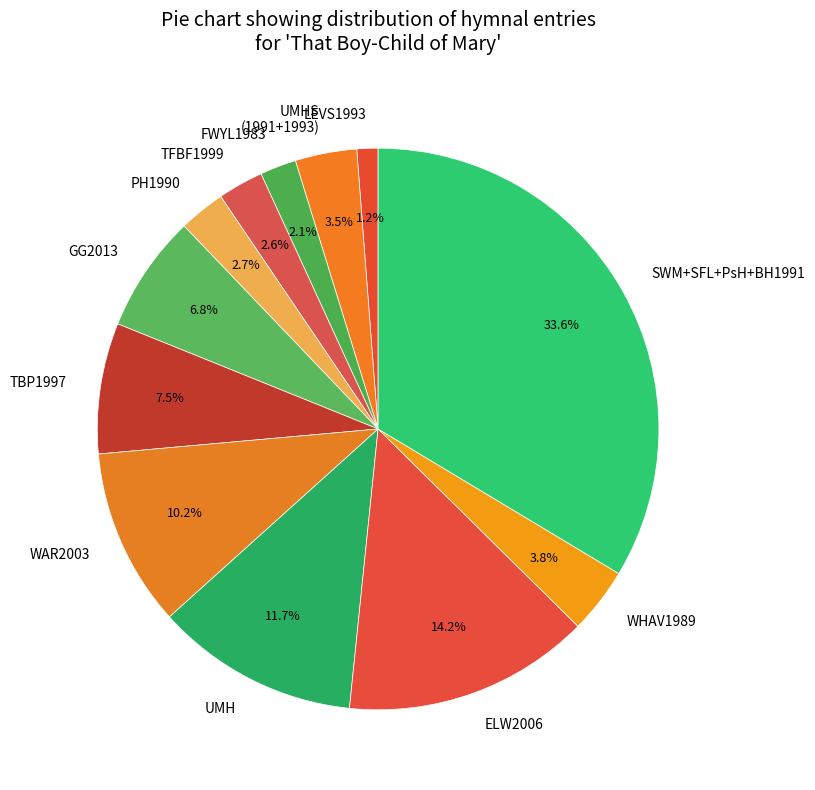

What is the smallest slice in the pie chart?

LEVS1993